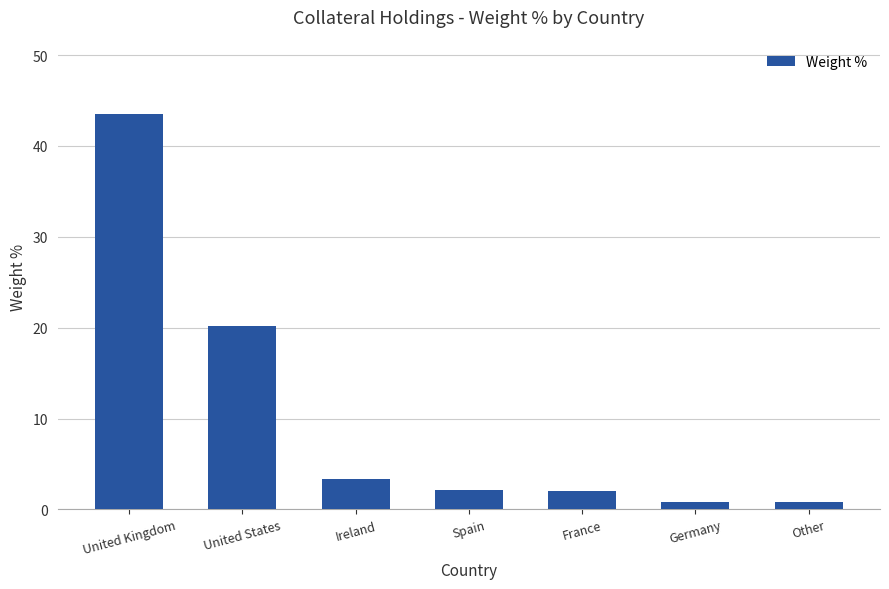

Does the chart contain stacked bars?

No